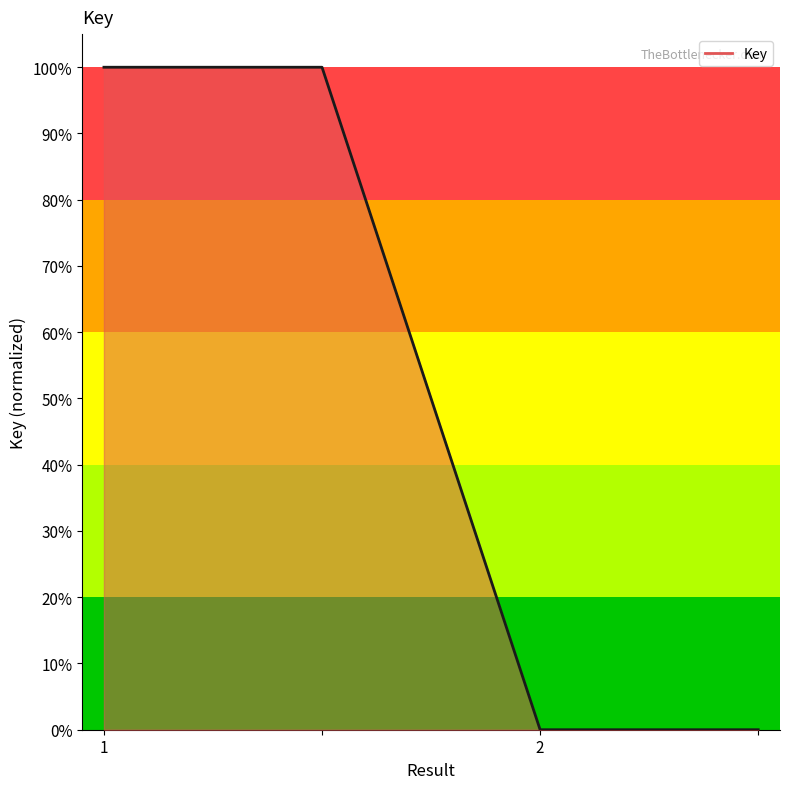

Which label corresponds to the largest value in the chart?

1